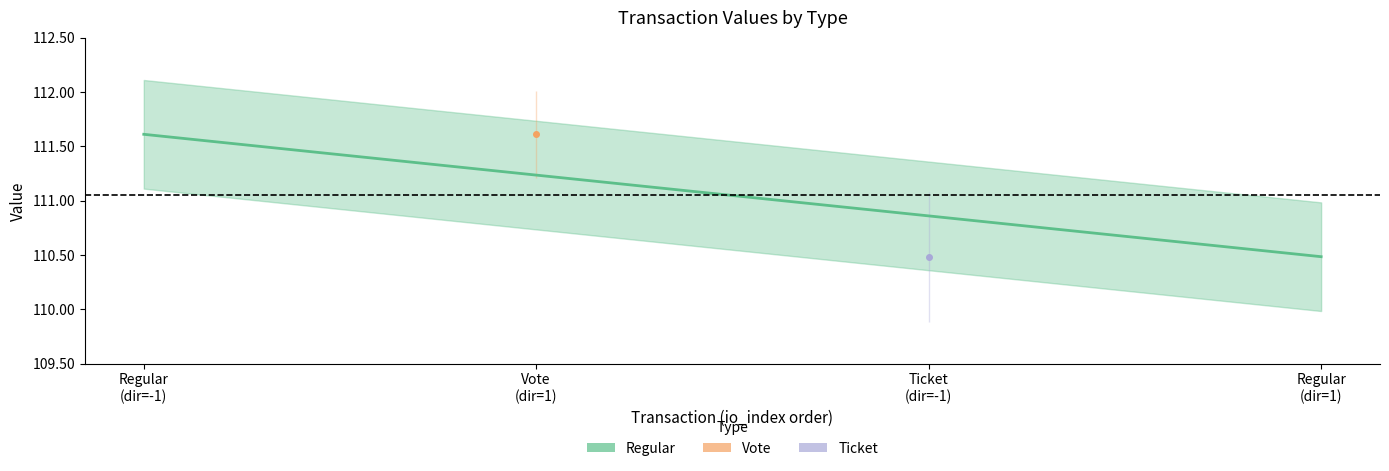

Between Regular (dir=-1) and Regular (dir=1), which is larger?

Regular (dir=-1)